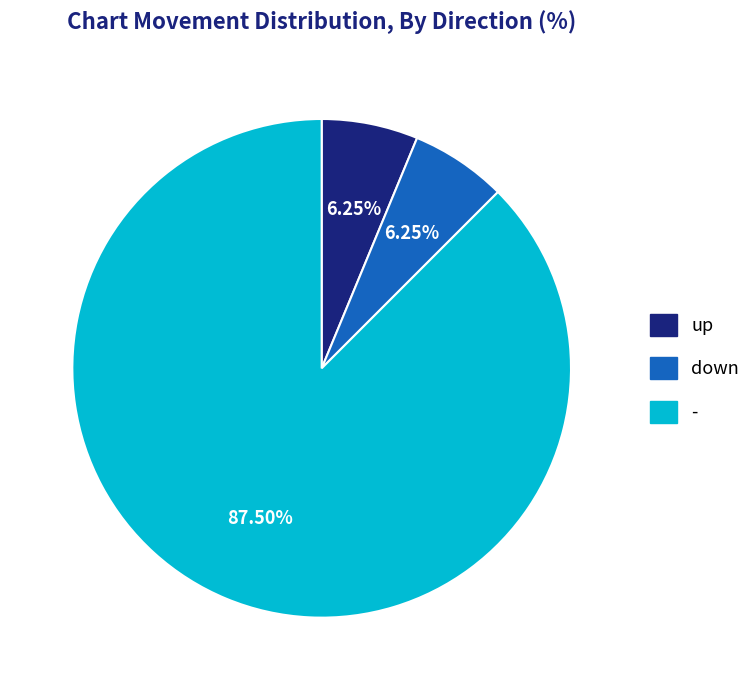

Which has a higher value, up or -?

-